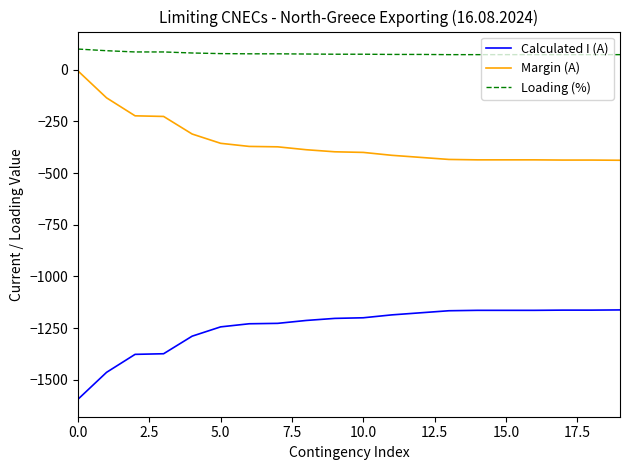

Rank the series by their maximum value, from highest to lowest.

Loading (%), Margin (A), Calculated I (A)